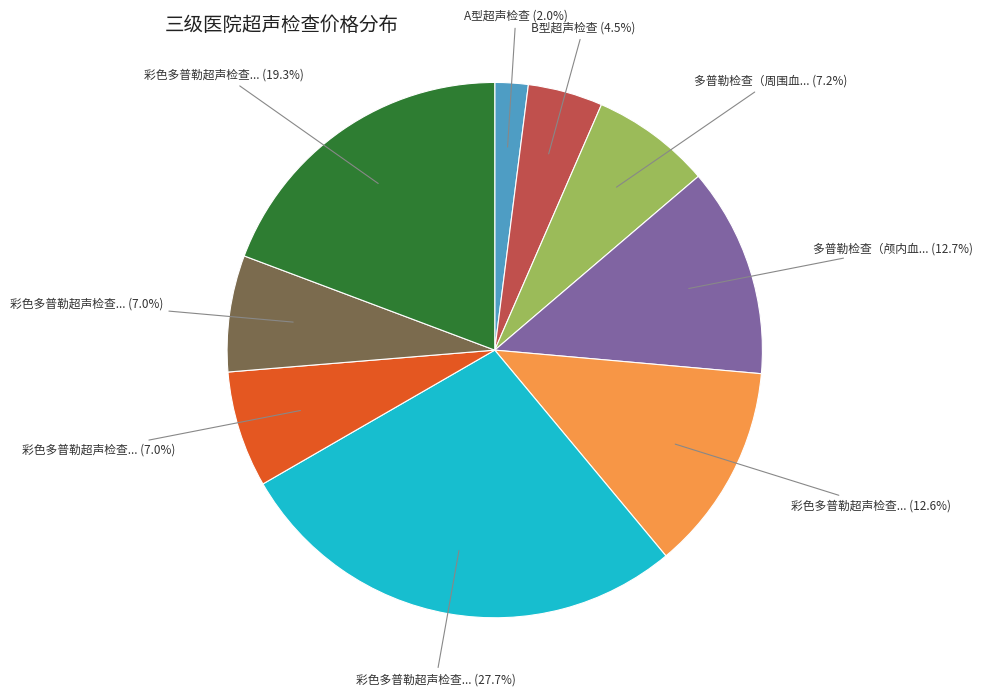

Is there a majority slice in this chart?

No